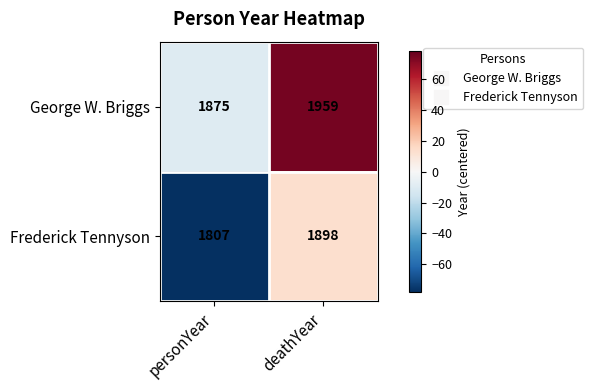

At deathYear, list the series in order from smallest to largest.

Frederick Tennyson, George W. Briggs